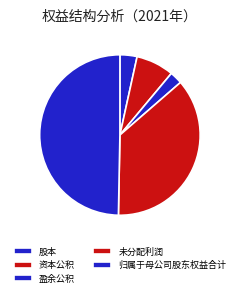

Is there any slice that represents more than half of the pie?

No